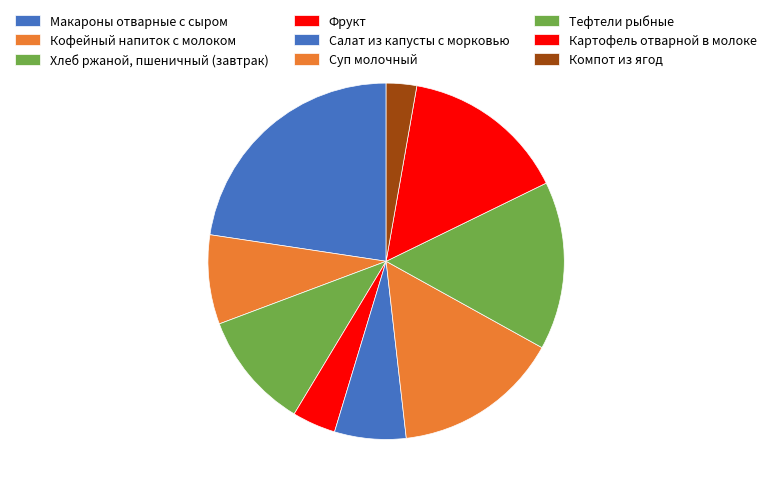

What percentage is NOT represented by Суп молочный?

84.9%